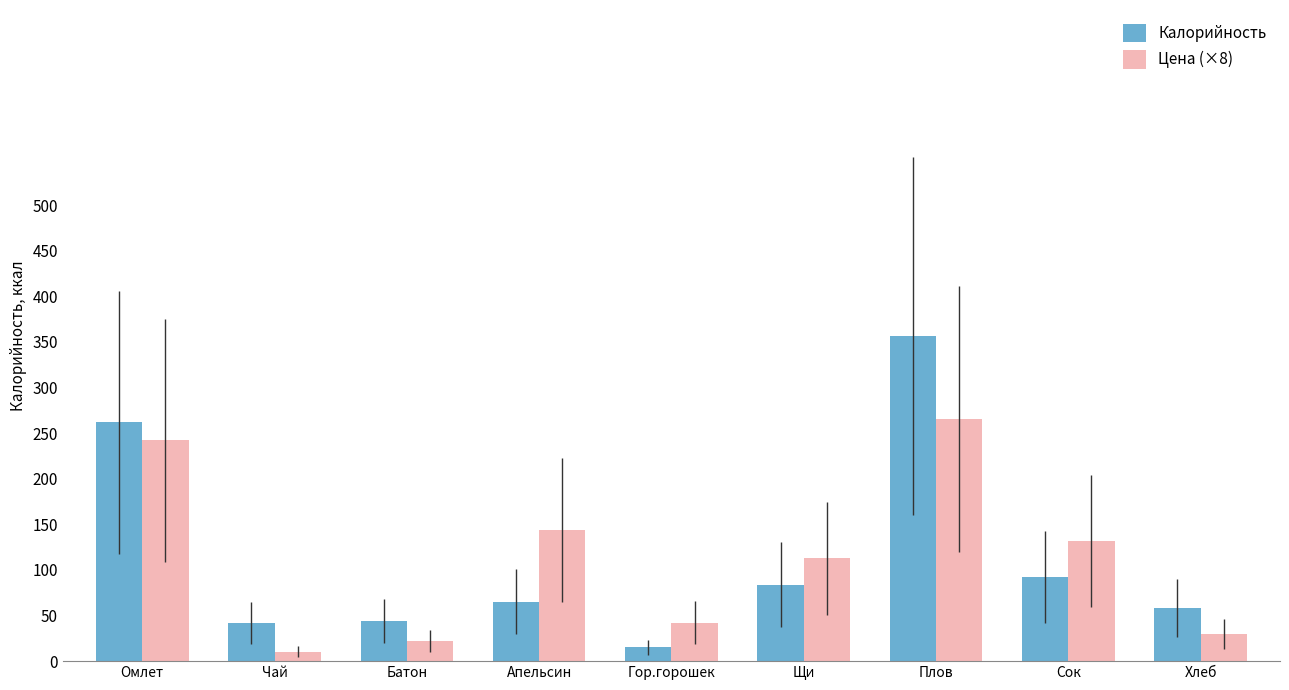

At which category is the sum across all series the highest?

Плов